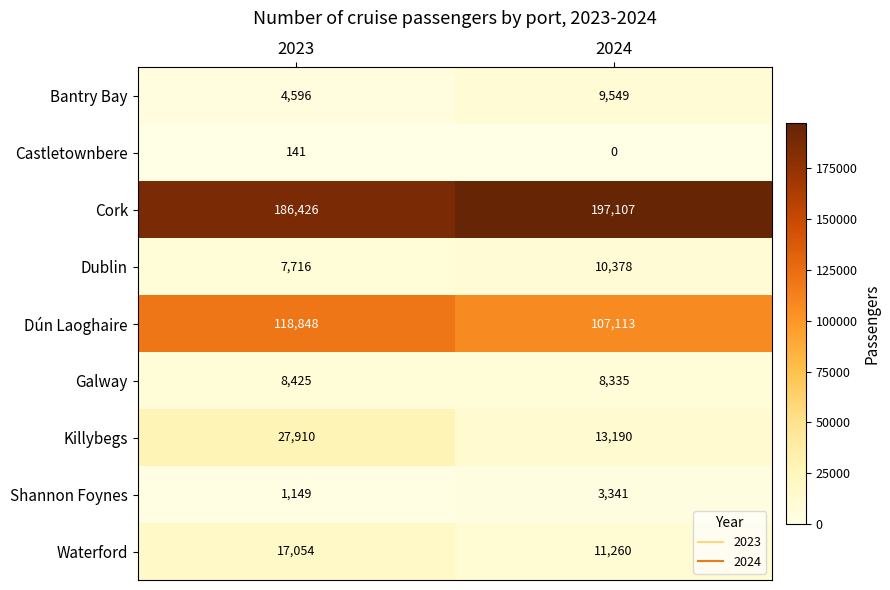

Which series has the largest range (max minus min)?

Killybegs